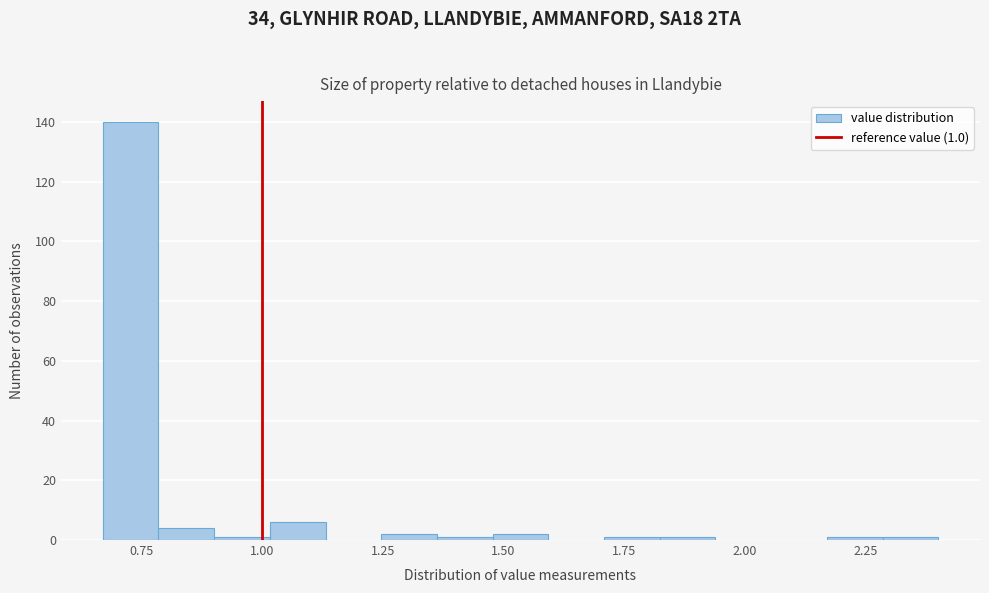

Read against the x-axis, roughly where is the centre of the tallest bar?

0.75